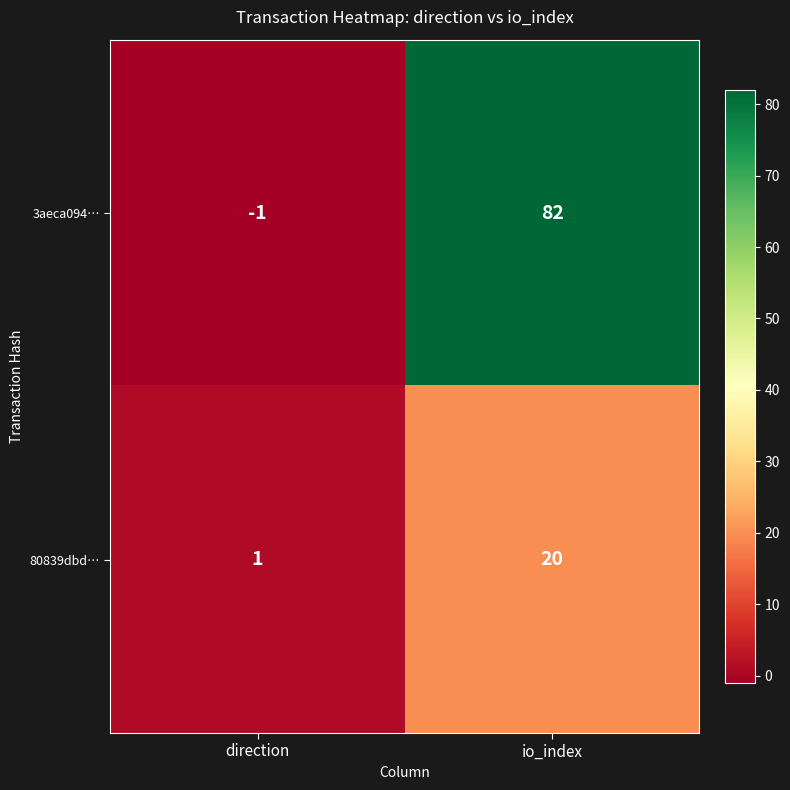

What is the difference between the maximum and minimum values in the 3aeca094… series?

83